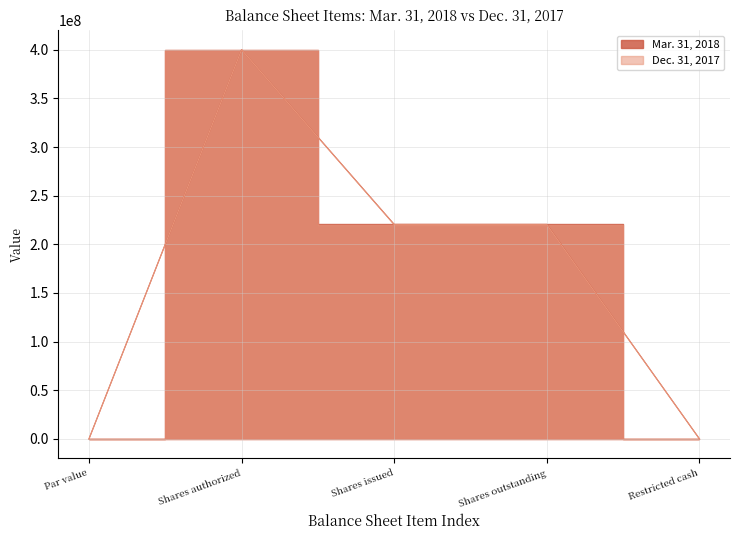

The Dec. 31, 2017 series shows 138075947 at Shares authorized. True or false?

False